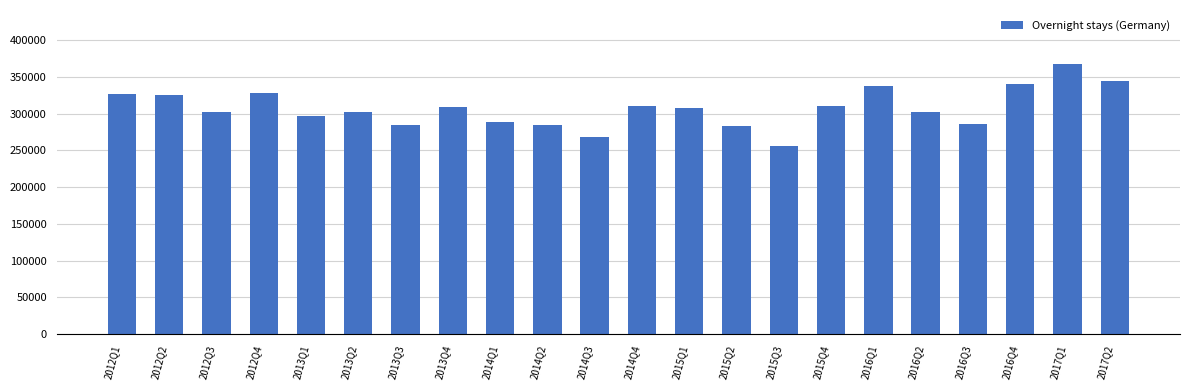

What is the label of the 9th bar from the left?

2014Q1